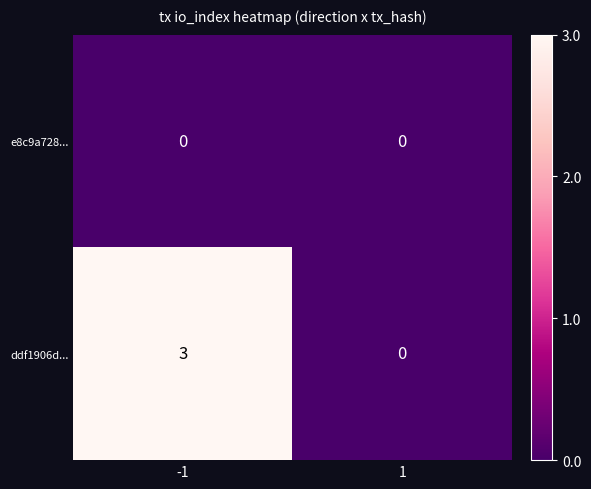

What is the maximum value shown in the chart?

3